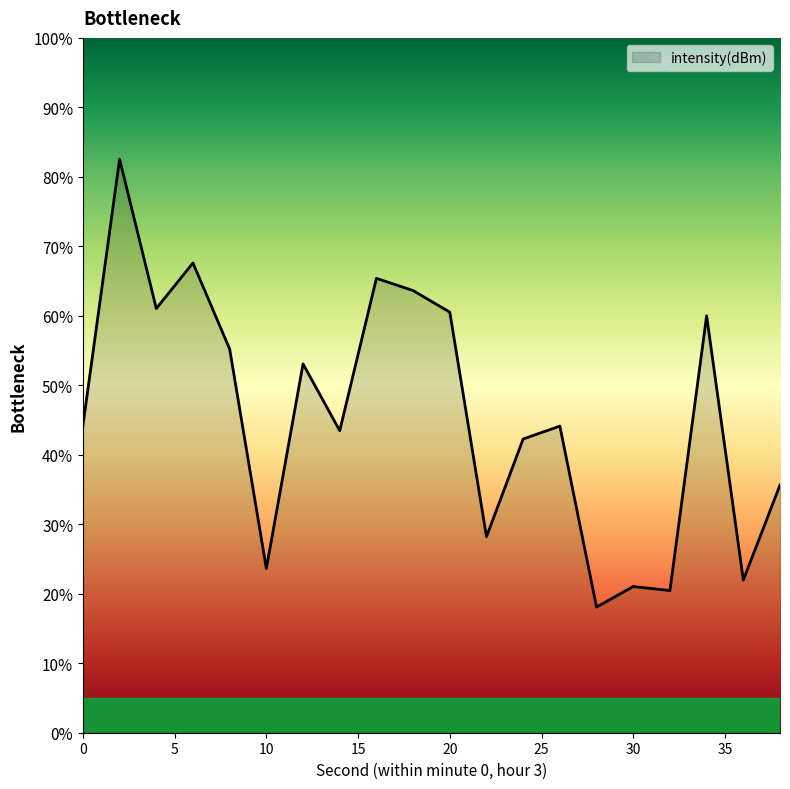

What is the difference between the maximum and minimum values?

64.5